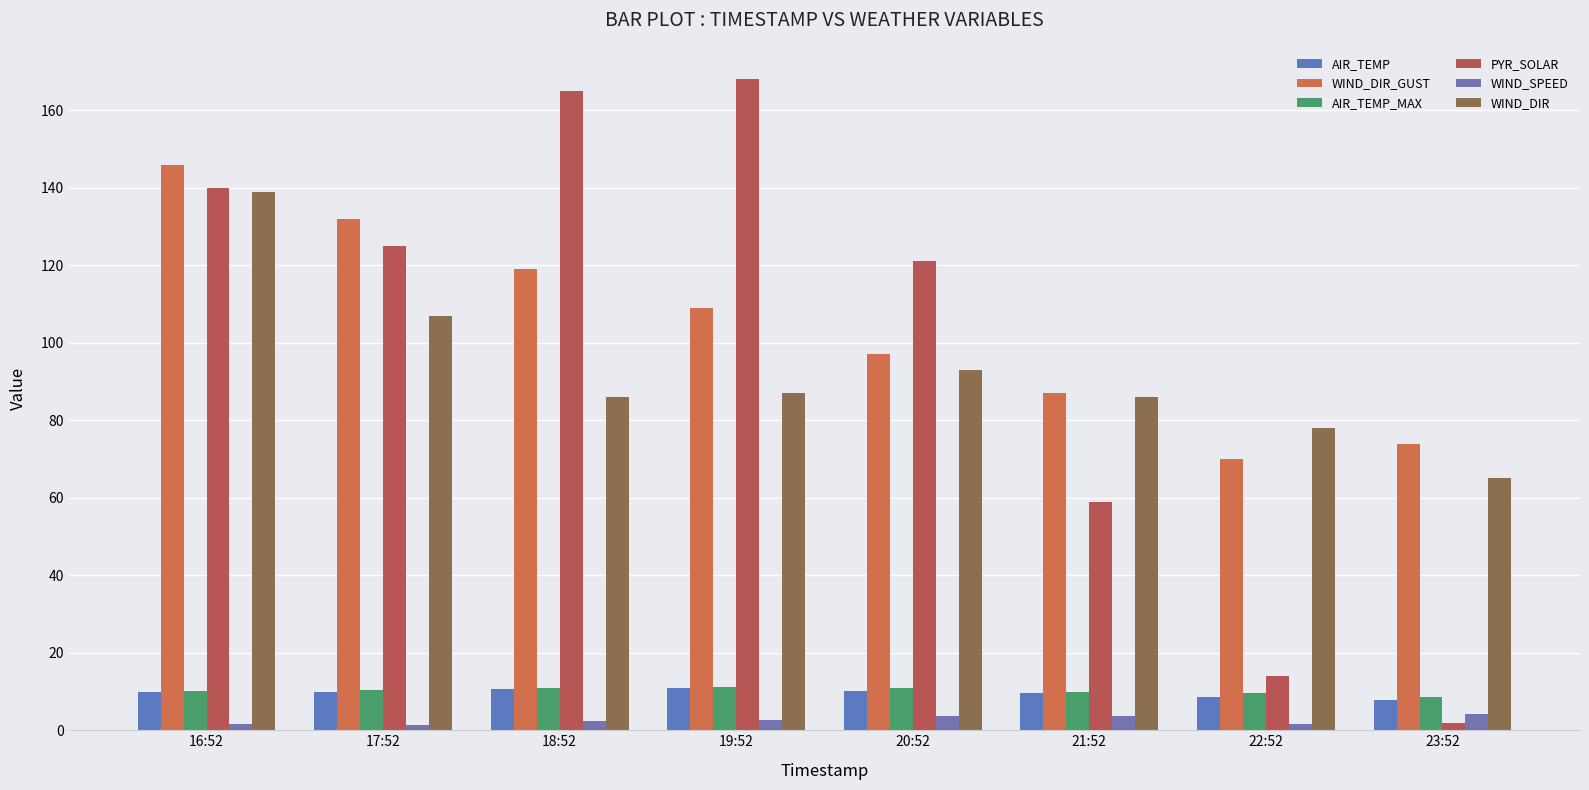

How many distinct data groups are displayed?

6